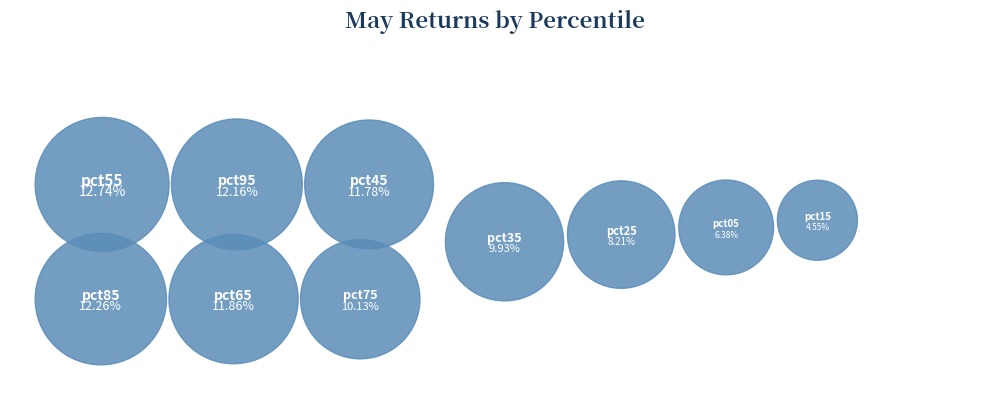

Rank the categories by value from lowest to highest.

pct15, pct05, pct25, pct35, pct75, pct45, pct65, pct95, pct85, pct55